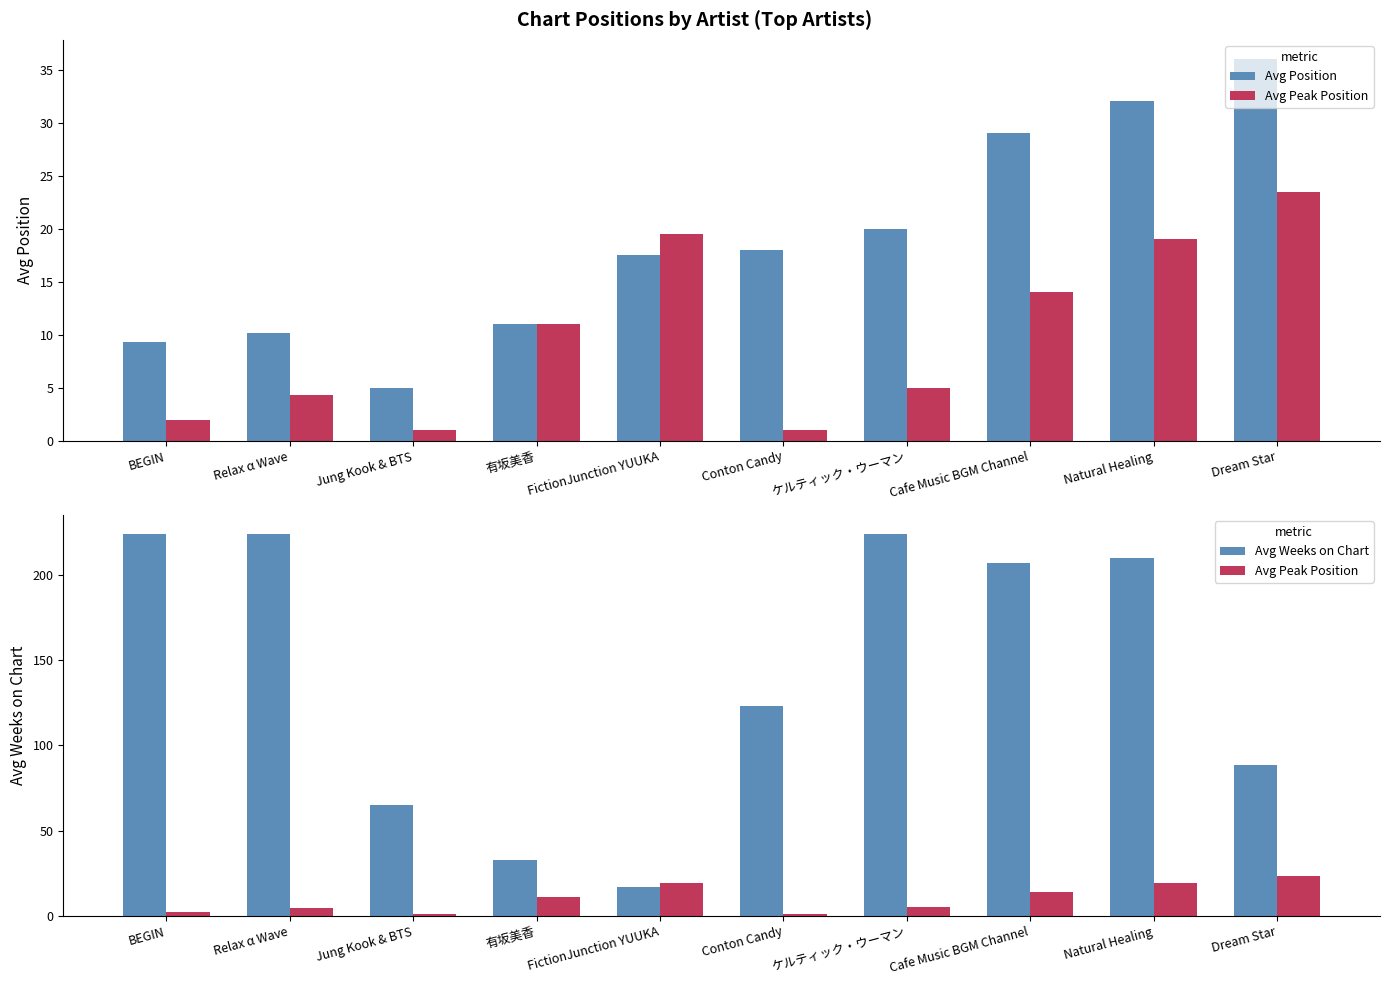

The Avg Position series shows 17.5 at FictionJunction YUUKA. True or false?

True